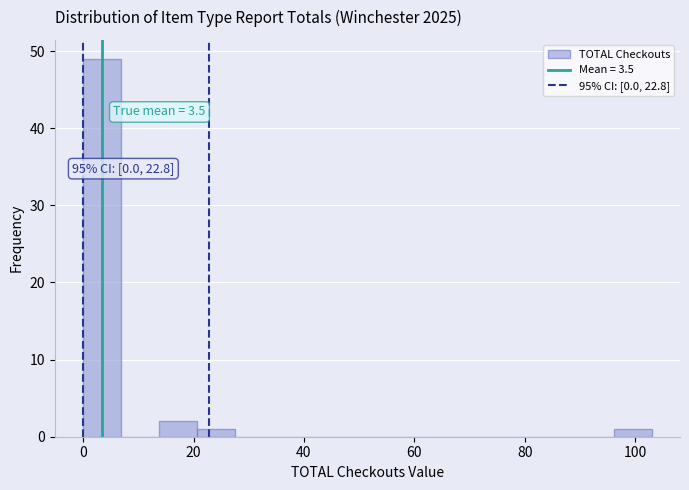

Read against the x-axis, roughly where is the centre of the tallest bar?

4